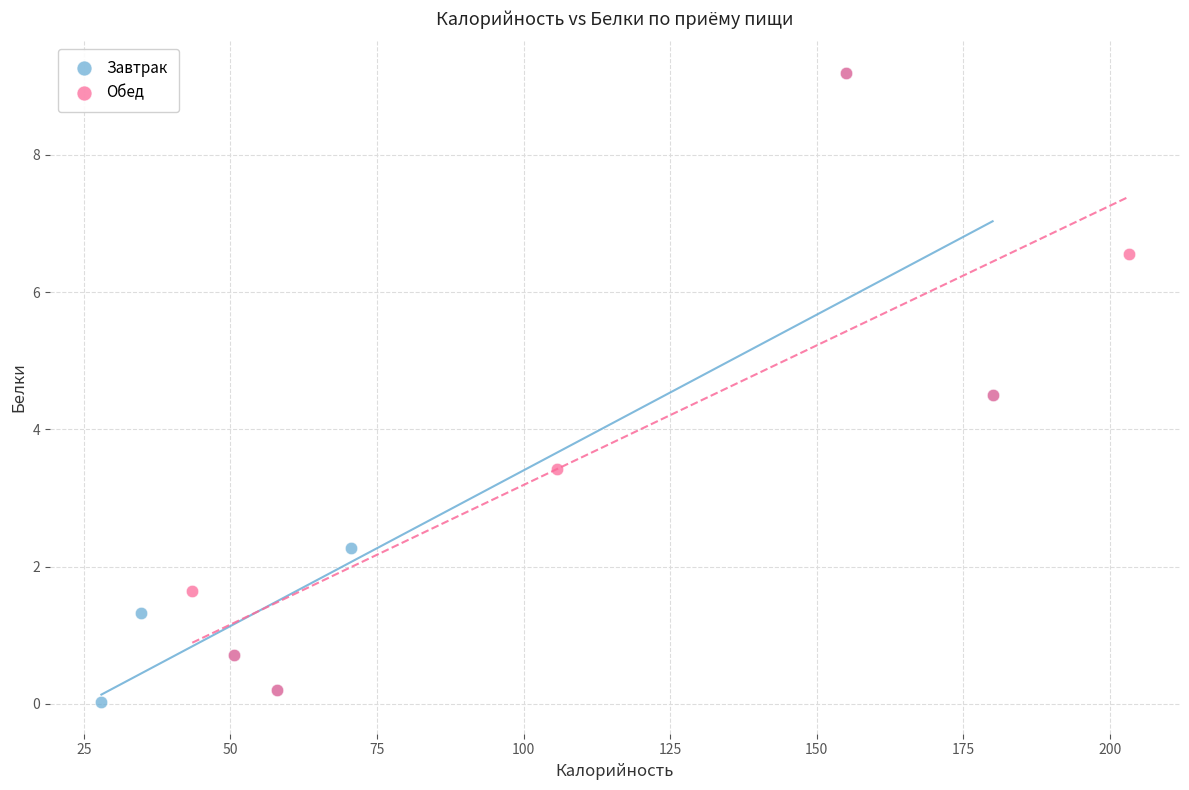

Which series reaches the minimum Y coordinate?

Завтрак